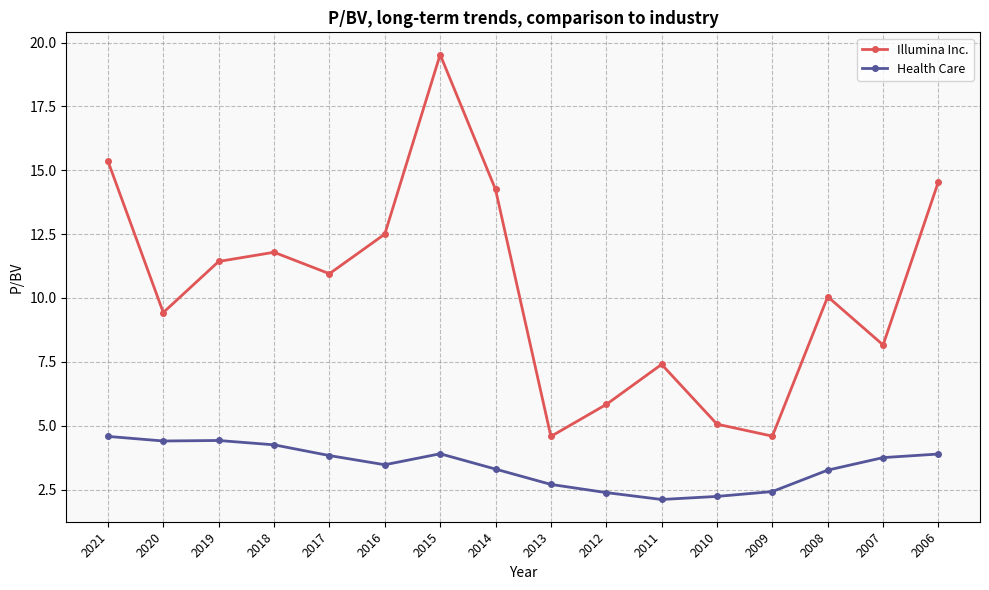

Which series has the widest spread of values?

Illumina Inc.